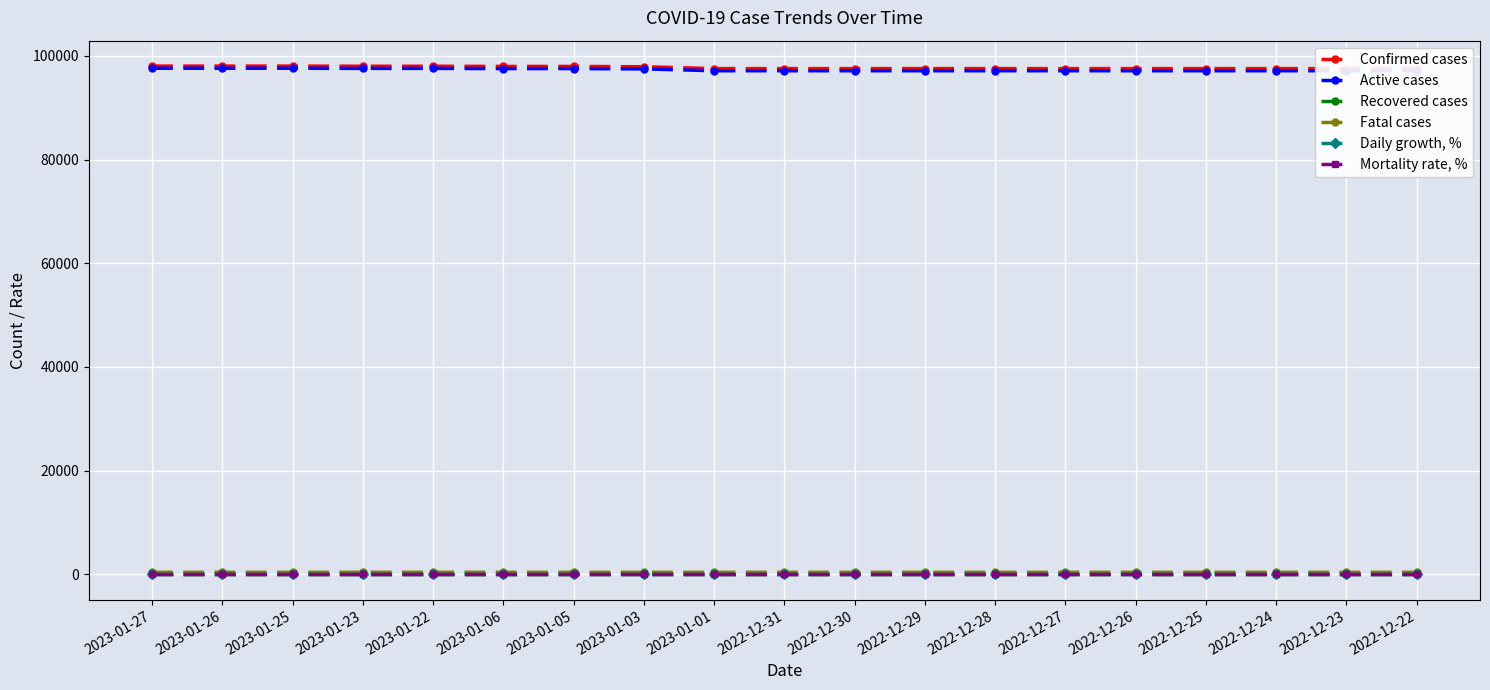

At which label is Active cases closest to 97357?

2023-01-03